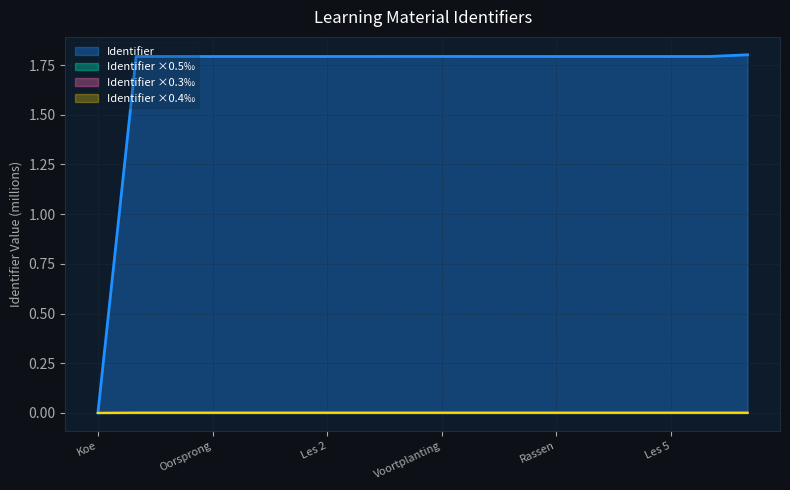

What is the label of the 14th point from the right?

Algemene informatie